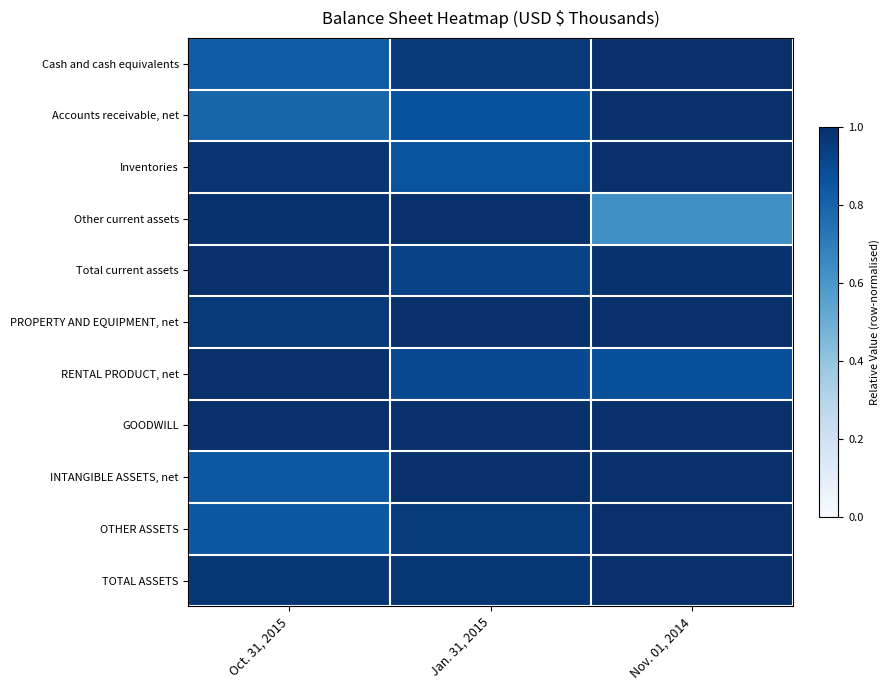

Reading left to right, list all the values displayed in this chart.

Cash and cash equivalents: Oct. 31, 2015=0.8	Jan. 31, 2015=1.0	Nov. 01, 2014=1.0
Accounts receivable, net: Oct. 31, 2015=0.8	Jan. 31, 2015=0.9	Nov. 01, 2014=1.0
Inventories: Oct. 31, 2015=1.0	Jan. 31, 2015=0.9	Nov. 01, 2014=1.0
Other current assets: Oct. 31, 2015=1.0	Jan. 31, 2015=1.0	Nov. 01, 2014=0.6
Total current assets: Oct. 31, 2015=1.0	Jan. 31, 2015=0.9	Nov. 01, 2014=1.0
PROPERTY AND EQUIPMENT, net: Oct. 31, 2015=1.0	Jan. 31, 2015=1.0	Nov. 01, 2014=1.0
RENTAL PRODUCT, net: Oct. 31, 2015=1.0	Jan. 31, 2015=0.9	Nov. 01, 2014=0.9
GOODWILL: Oct. 31, 2015=1.0	Jan. 31, 2015=1.0	Nov. 01, 2014=1.0
INTANGIBLE ASSETS, net: Oct. 31, 2015=0.8	Jan. 31, 2015=1.0	Nov. 01, 2014=1.0
OTHER ASSETS: Oct. 31, 2015=0.8	Jan. 31, 2015=1.0	Nov. 01, 2014=1.0
TOTAL ASSETS: Oct. 31, 2015=1.0	Jan. 31, 2015=1.0	Nov. 01, 2014=1.0